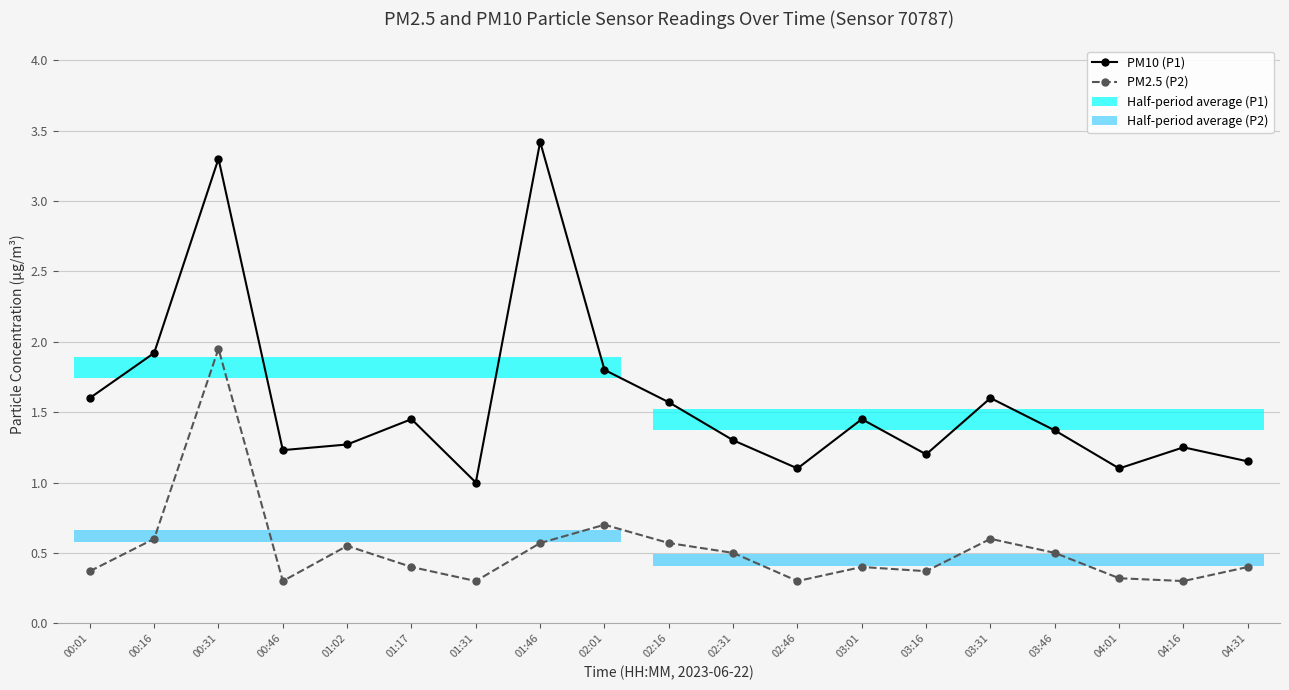

How many bars are there in total?

38